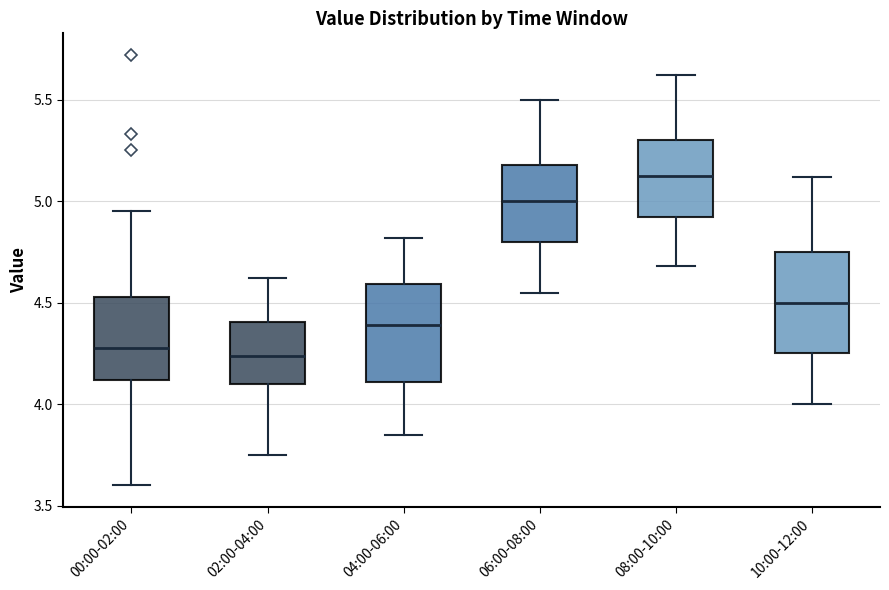

Where does the upper whisker of the box for 02:00-04:00 end on the y-axis? The values are not printed on the chart, so give them approximately, as read against the axis.

4.60